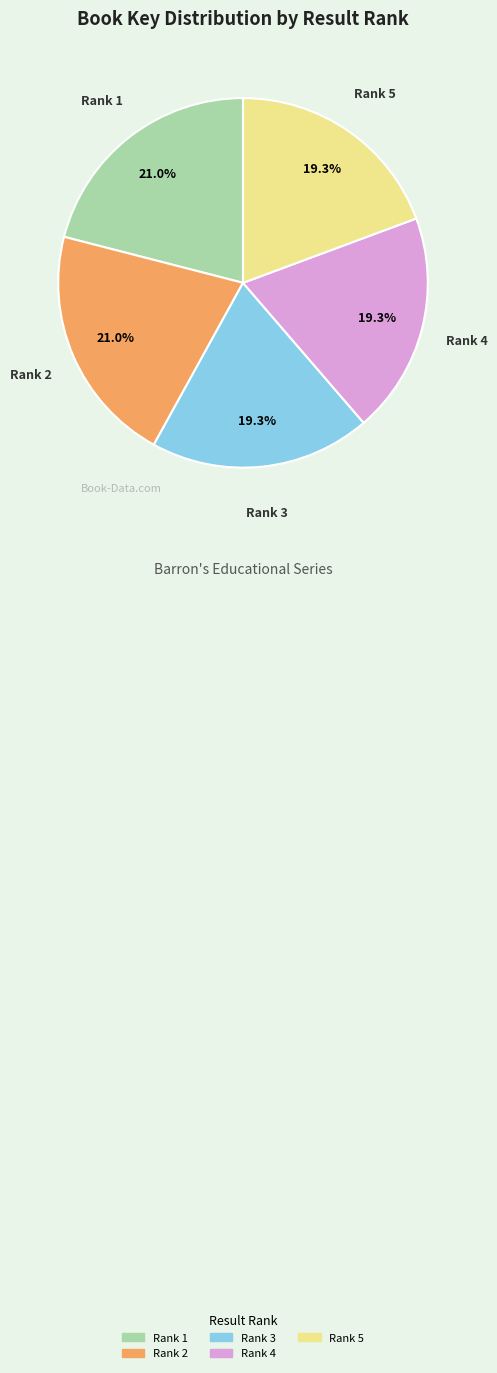

Does any single category account for the majority?

No